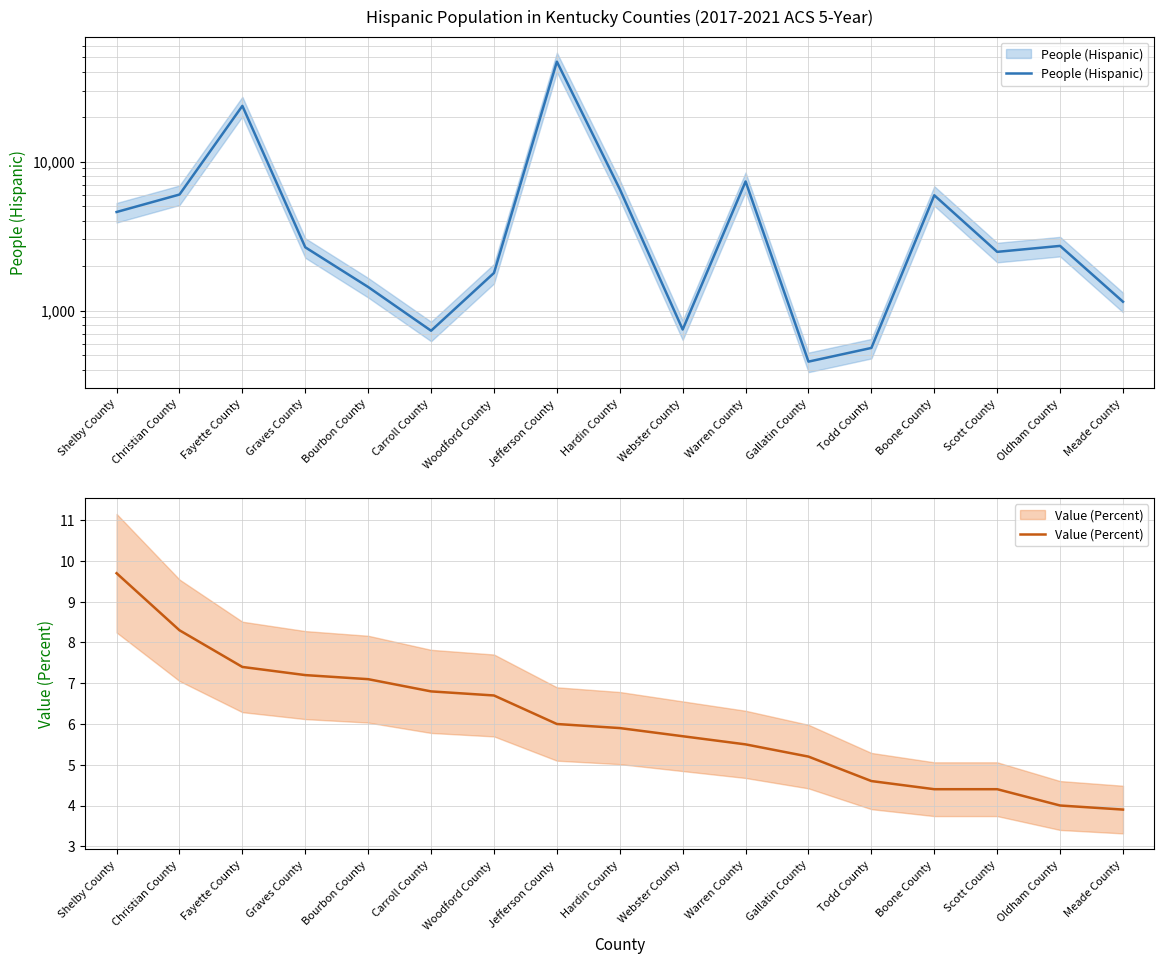

Does the chart display data point markers on the line(s)?

No